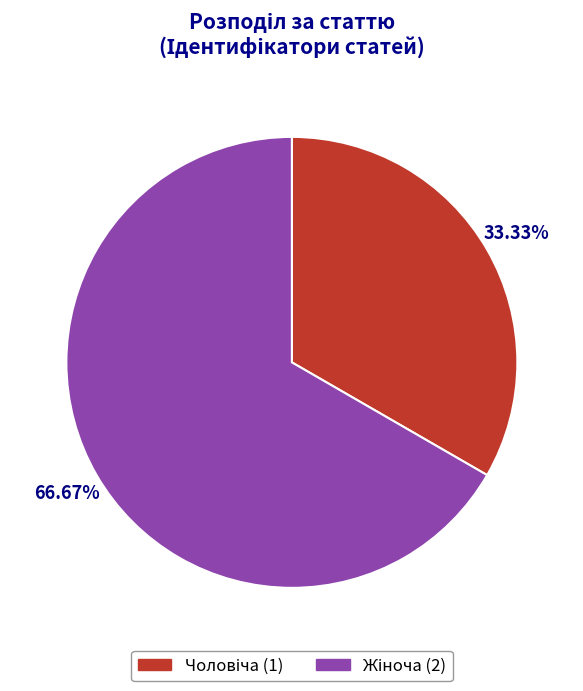

Is there any slice that represents more than half of the pie?

Yes